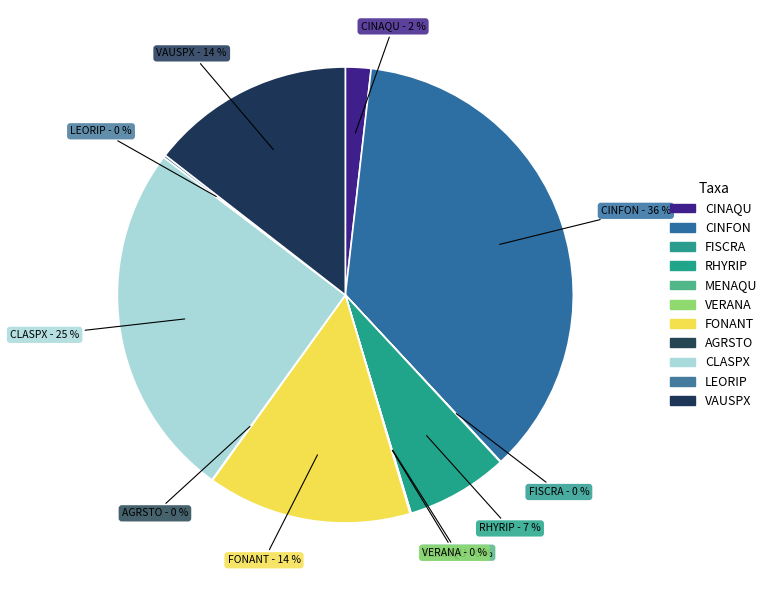

Which slice is the smallest?

FISCRA